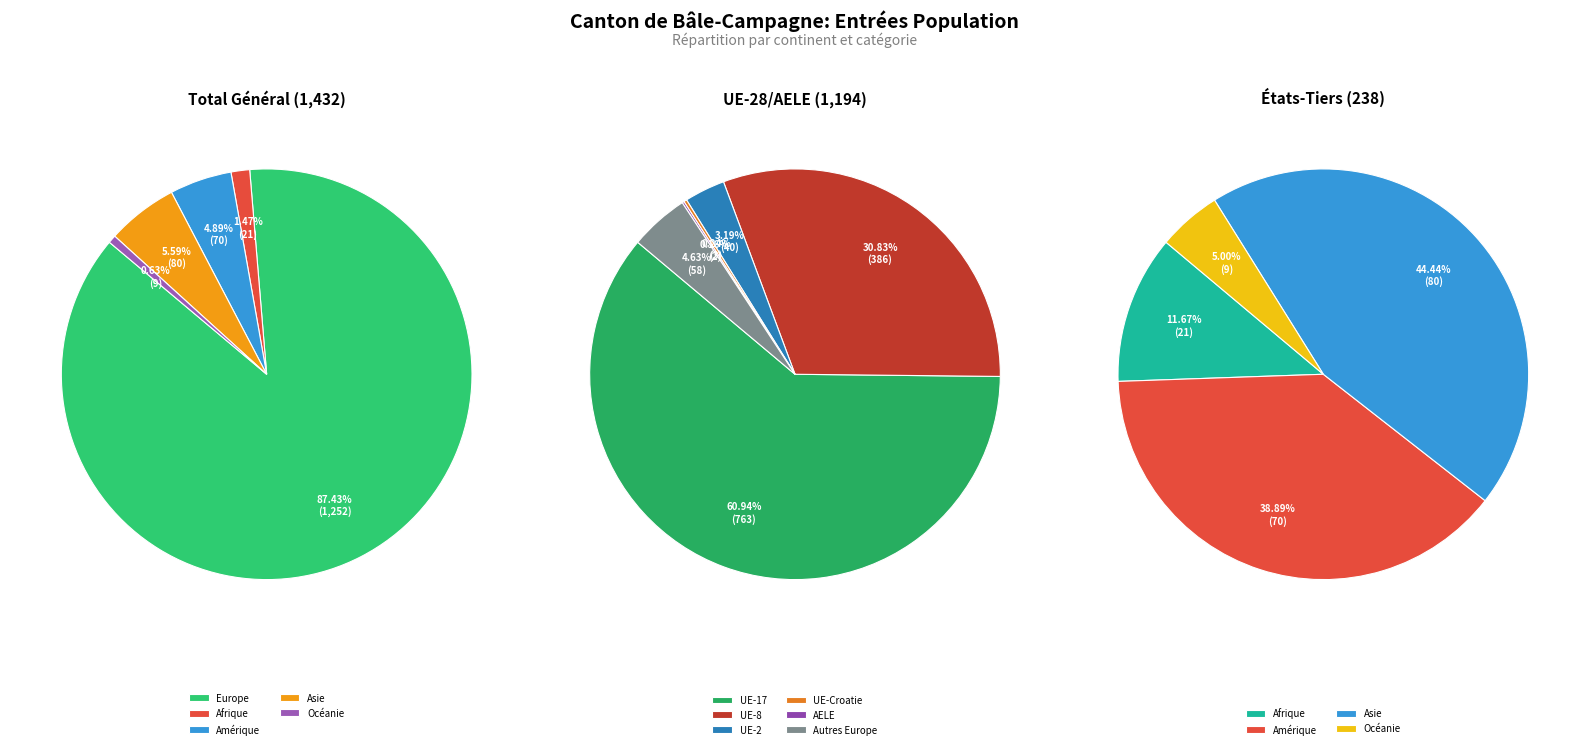

Does Europe represent more than half of the total?

Yes